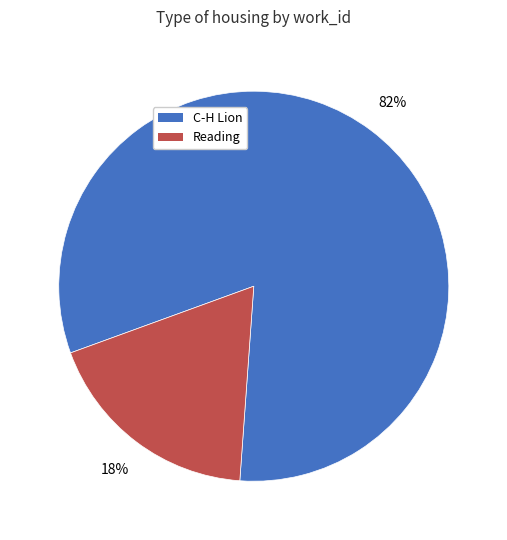

Do Reading and C-H Lion together represent more than half of the pie?

Yes